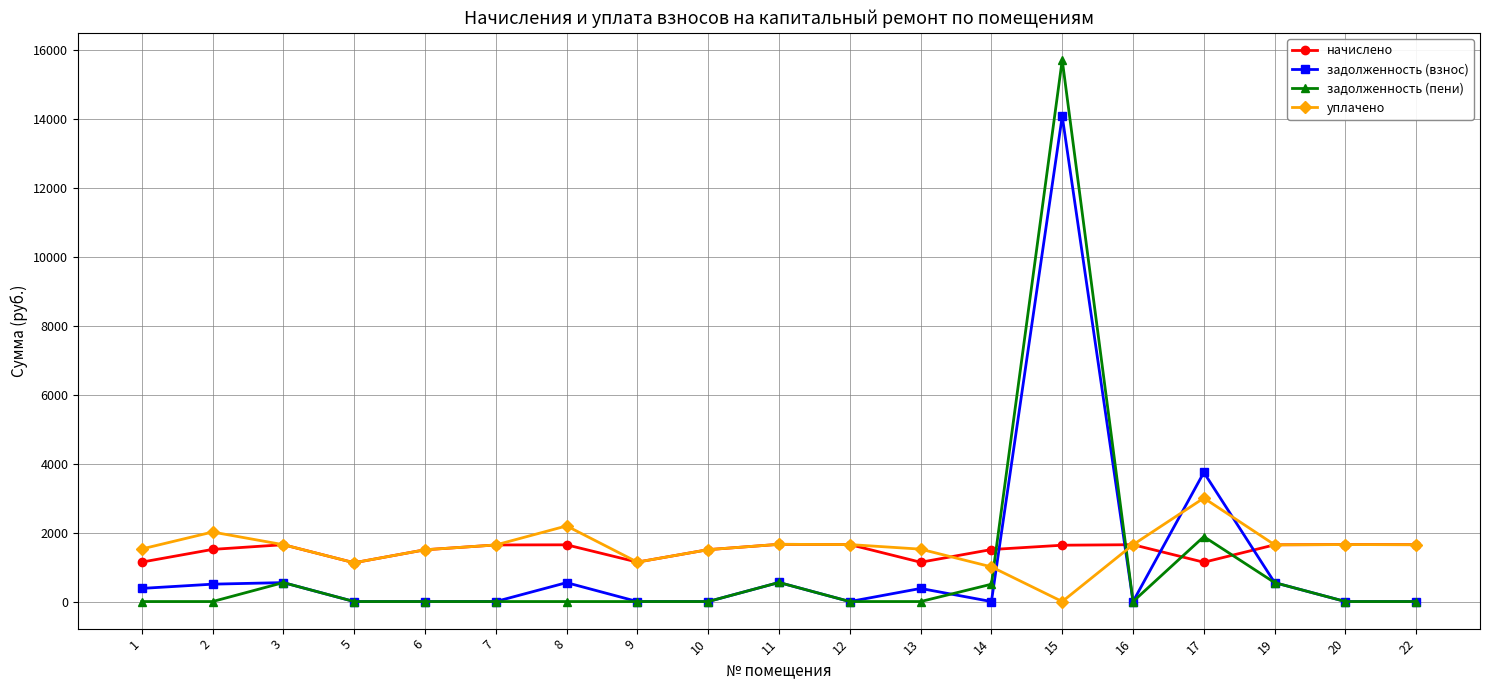

Is it true that начислено equals 1143.0 at 1?

True